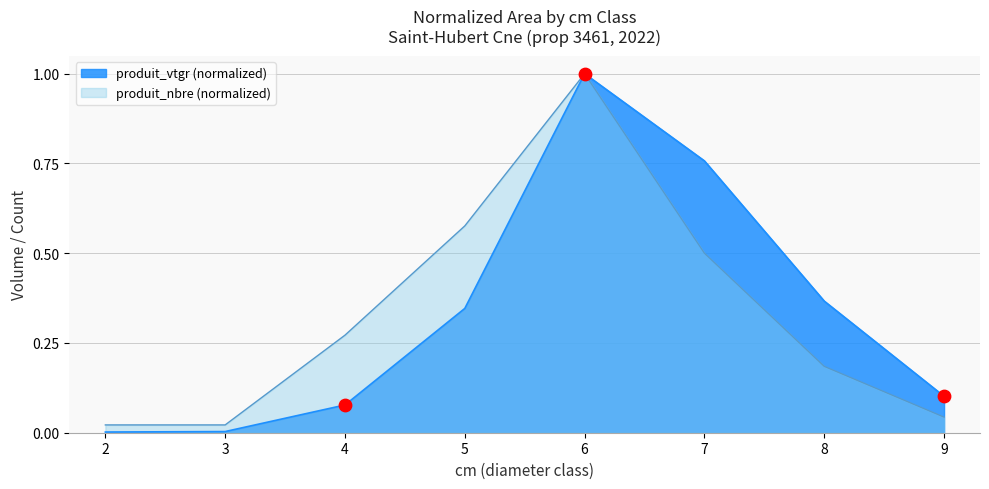

Which series has the largest Y range (max minus min)?

produit_vtgr